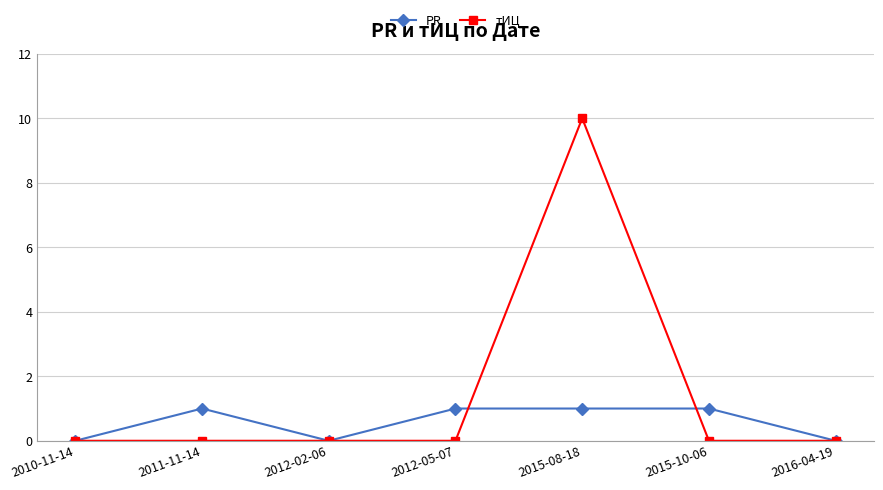

What is the total value across all series at 2015-08-18?

11